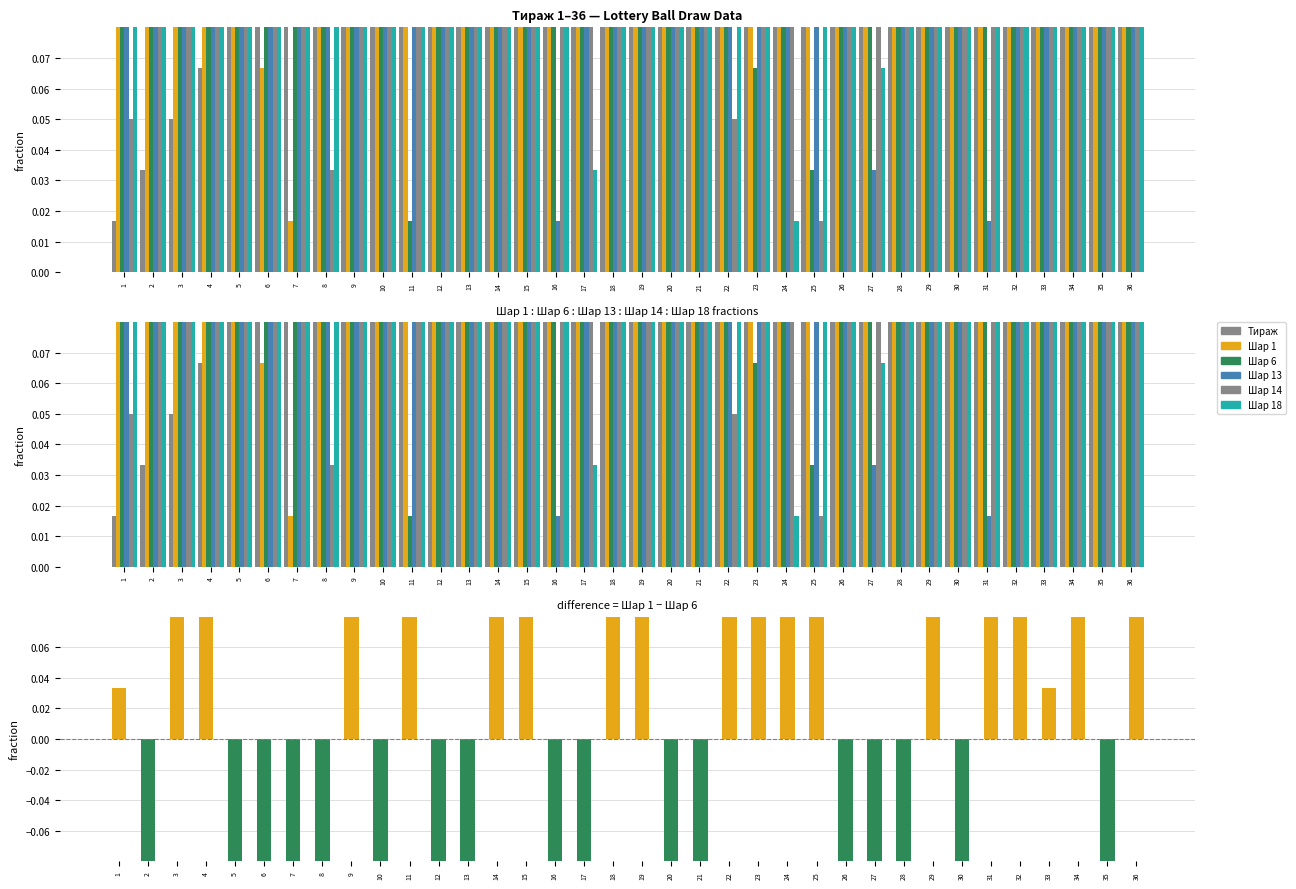

What is the difference between the second highest and second lowest values in the Шар 6 series?

0.9